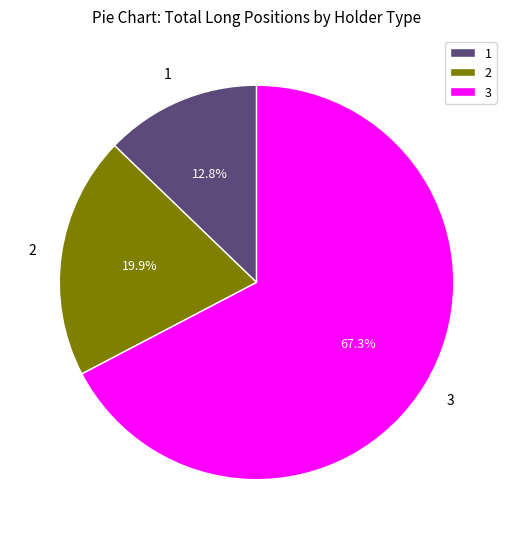

To the nearest percent, what is the average slice percentage?

33%